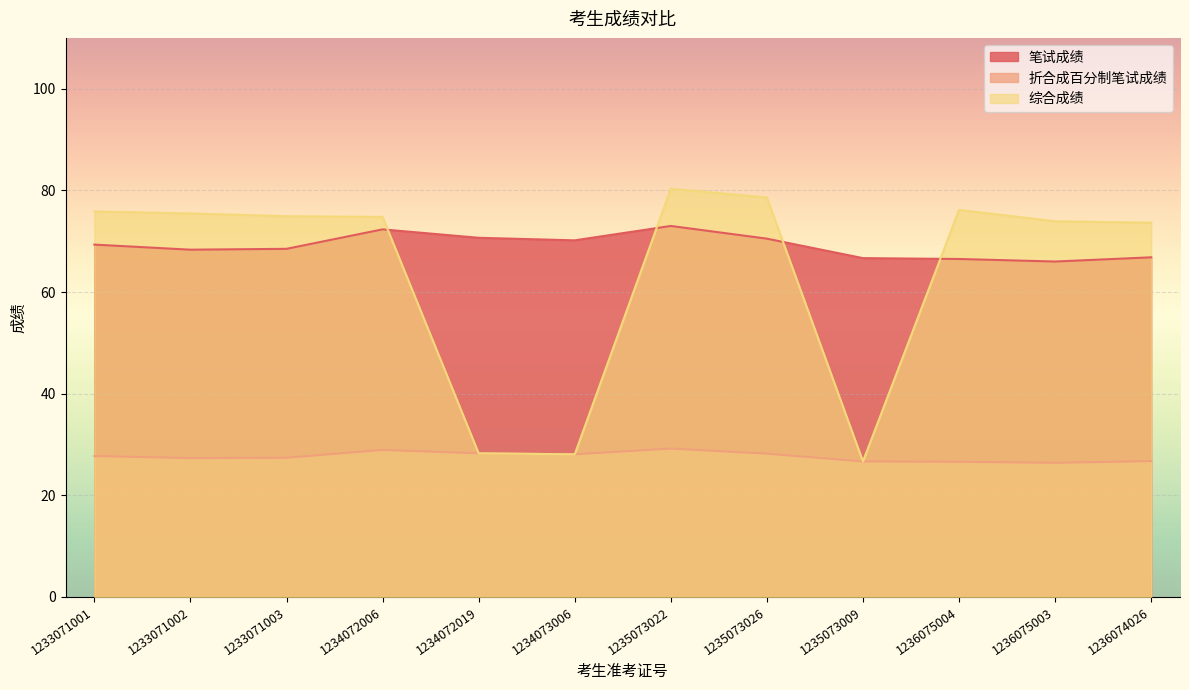

Which series changed the most between 1233071001 and 1234072019?

综合成绩